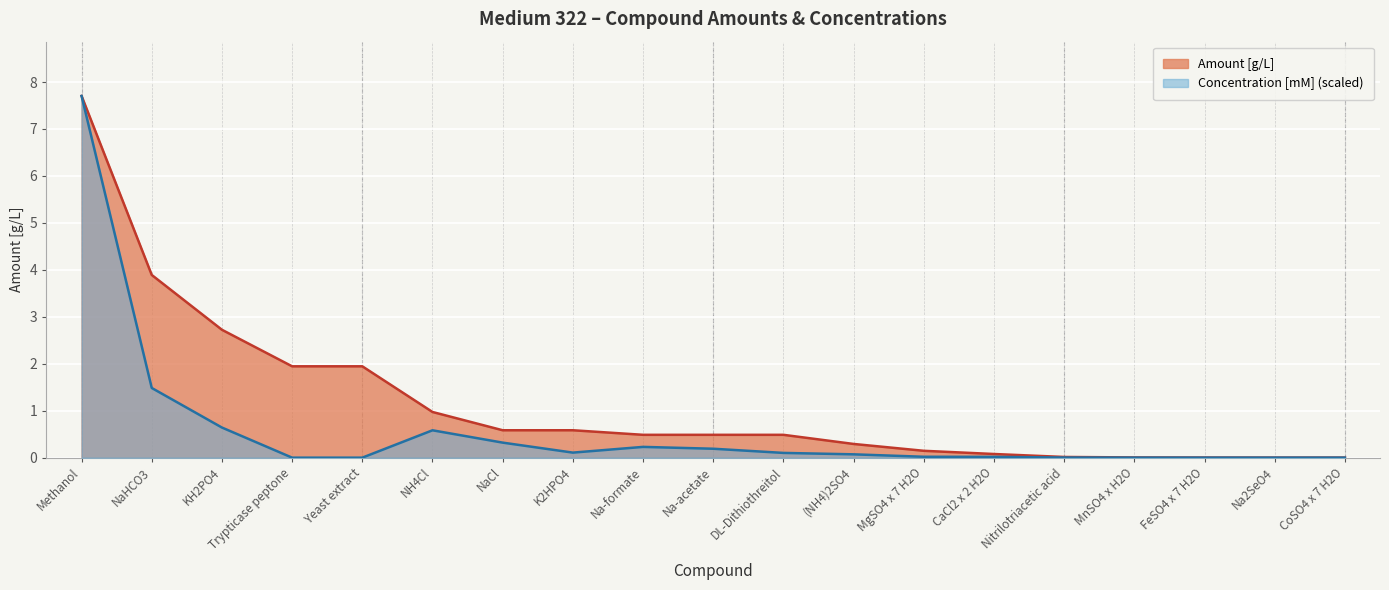

How many lines are shown in the chart?

2